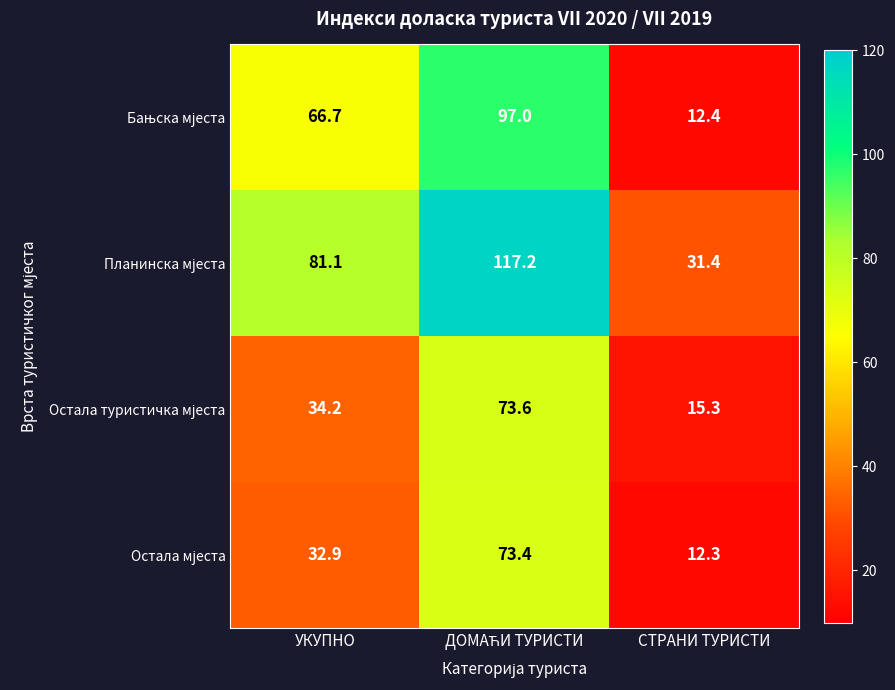

What is the difference between the highest and lowest values at УКУПНО?

48.2